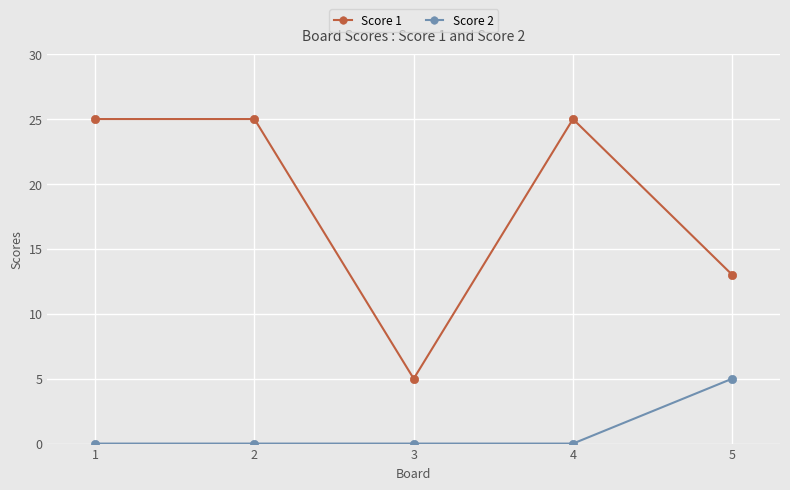

Reading right to left, transcribe all the data shown in this chart.

Score 1: 5=13	4=25	3=5	2=25	1=25
Score 2: 5=5	4=0	3=0	2=0	1=0